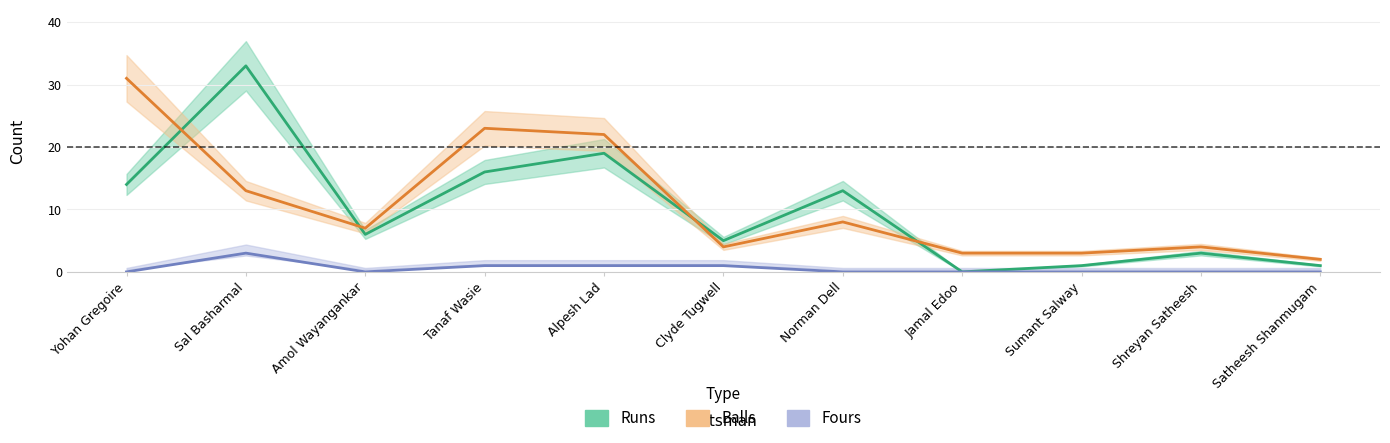

Which series has the largest total across all categories?

Balls